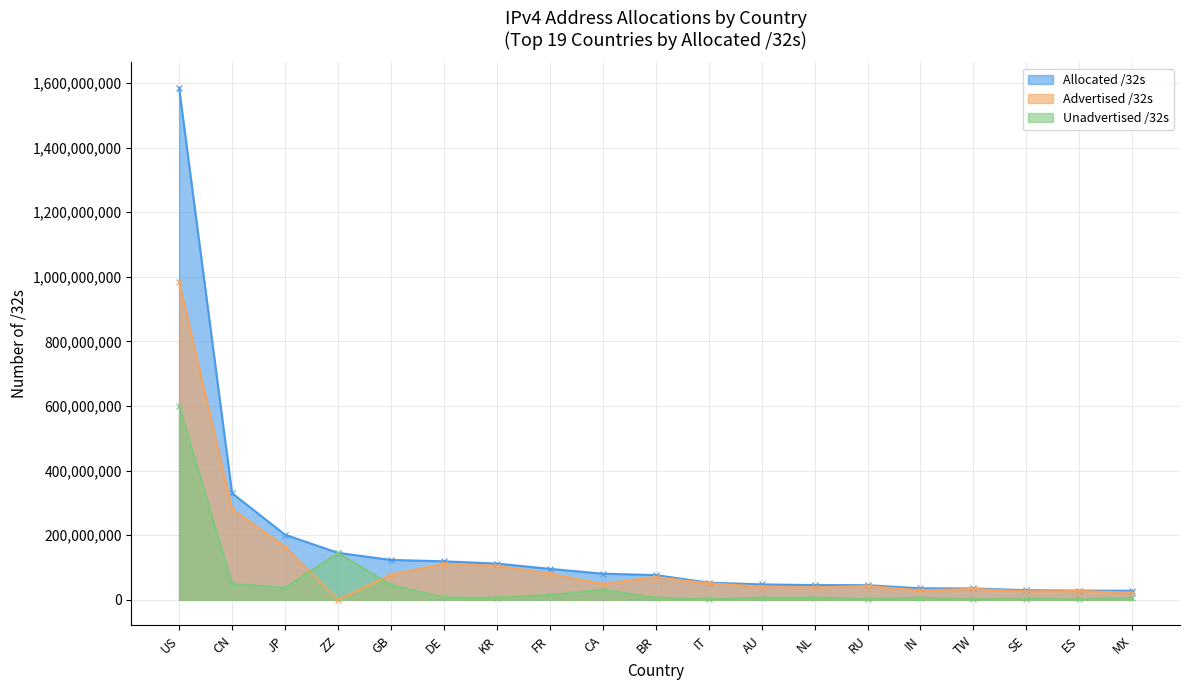

List the series in order of their overall mean, highest first.

Allocated /32s, Advertised /32s, Unadvertised /32s